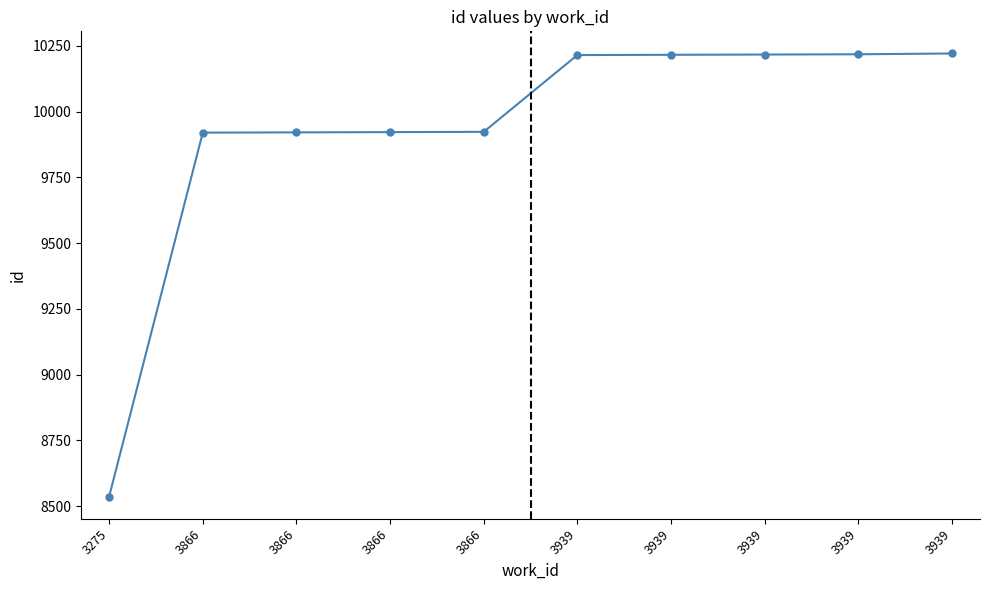

List the labels in order of value, smallest first.

3275, 3866, 3866, 3866, 3866, 3939, 3939, 3939, 3939, 3939